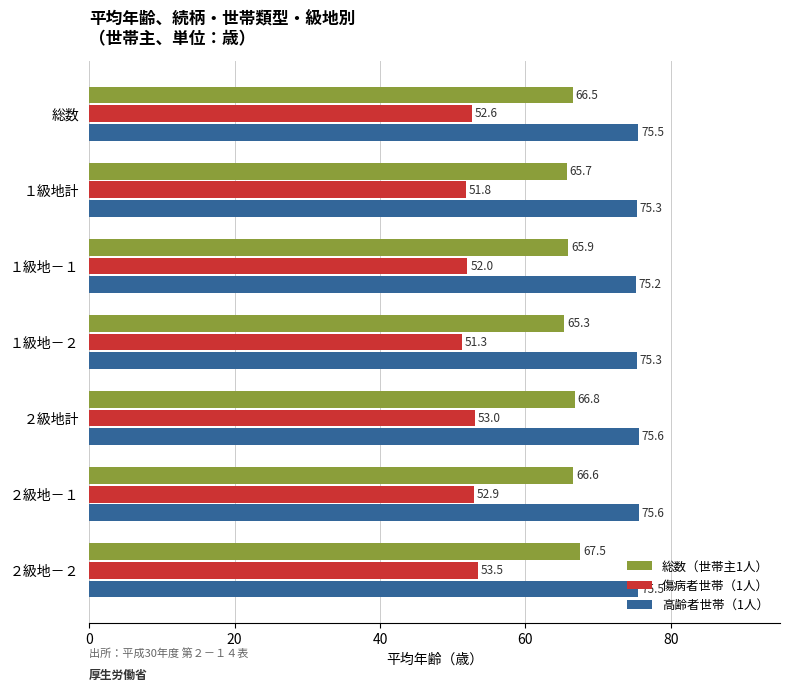

Rank the series by their maximum value, from highest to lowest.

高齢者世帯（1人）, 総数（世帯主1人）, 傷病者世帯（1人）